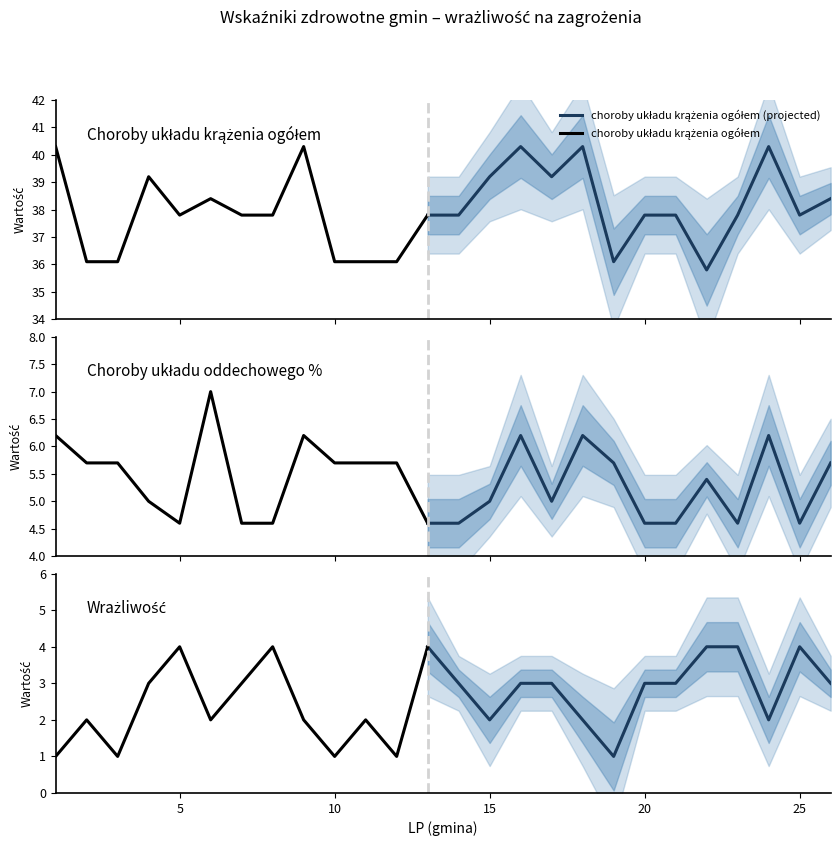

At which category is the sum across all series the highest?

16